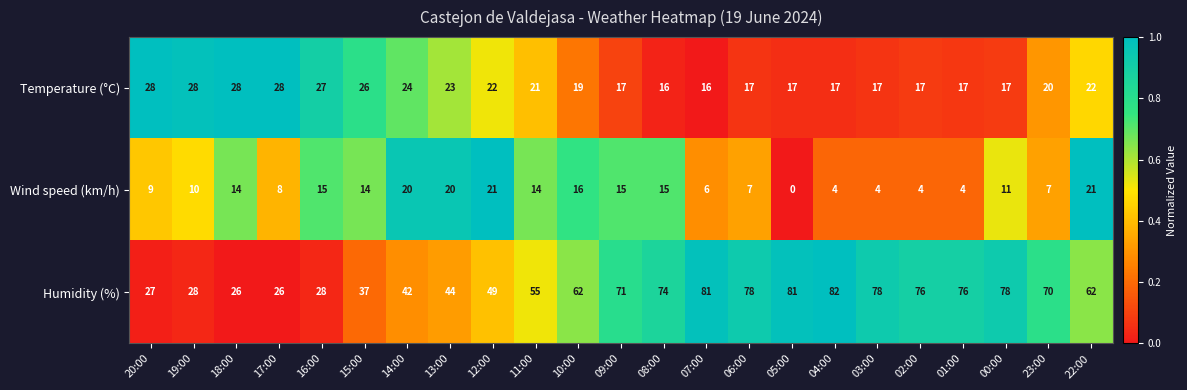

Which category has the lowest value across all series?

05:00